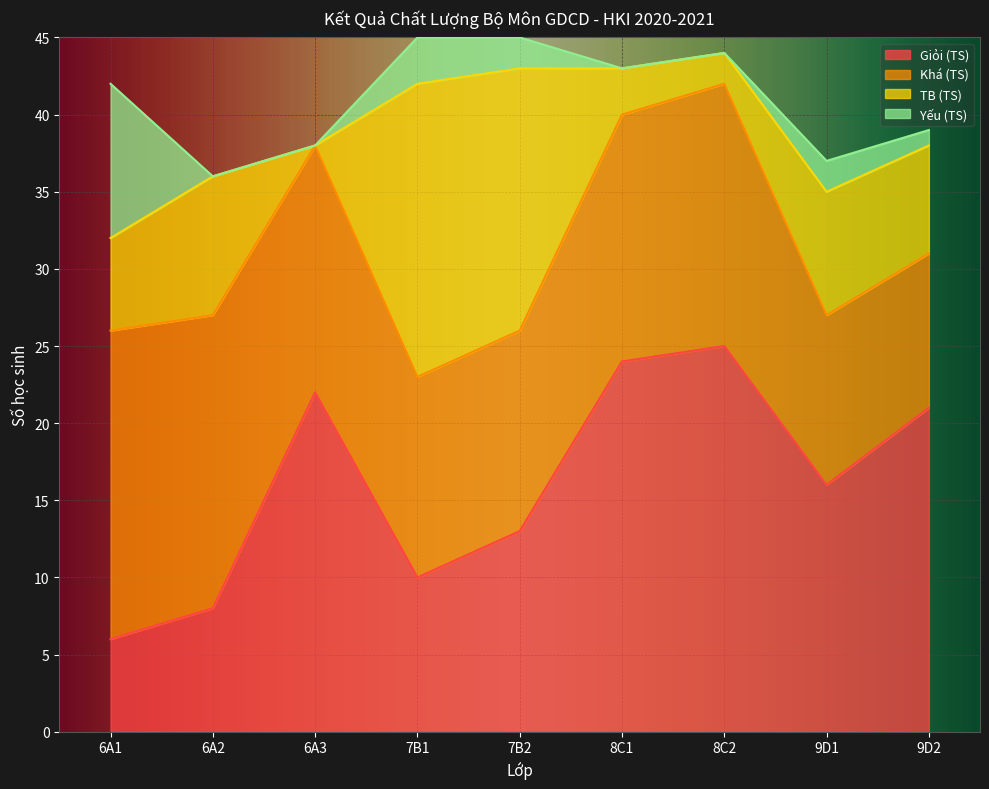

The TB (TS) series shows 17 at 7B2. True or false?

True